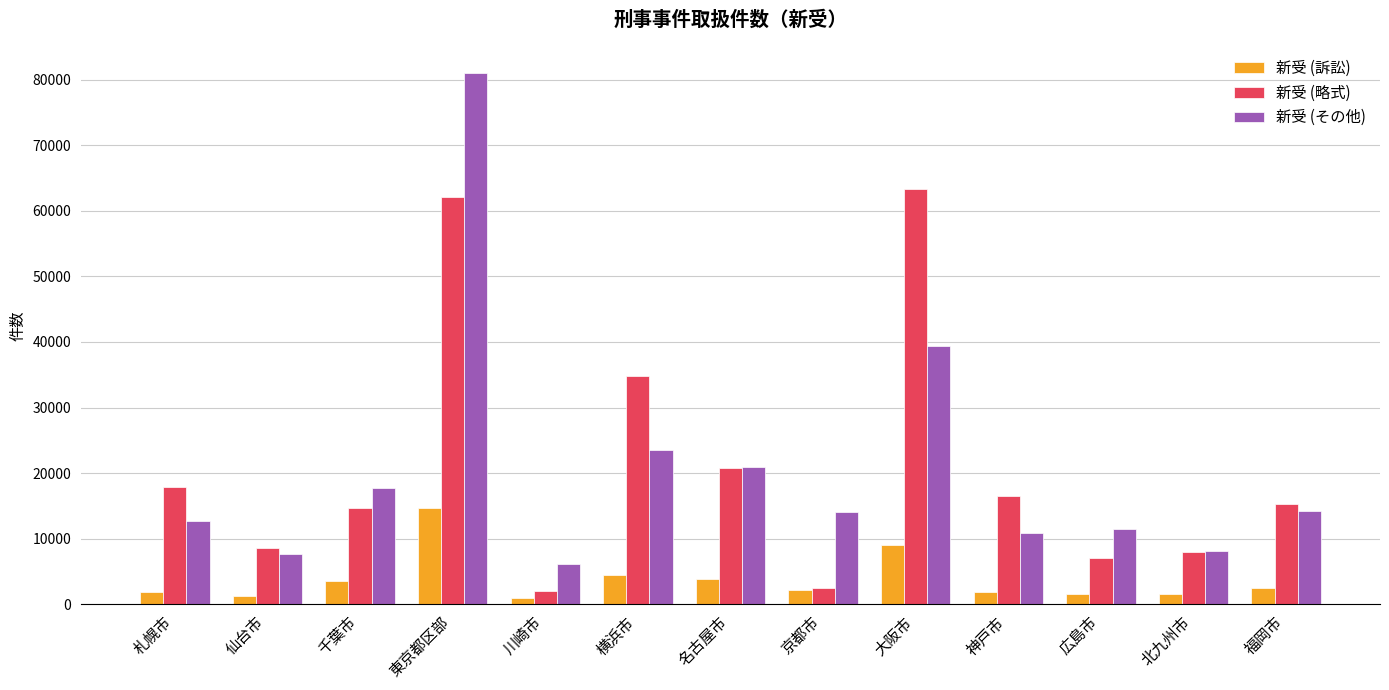

Which series has the largest range (max minus min)?

新受 (その他)